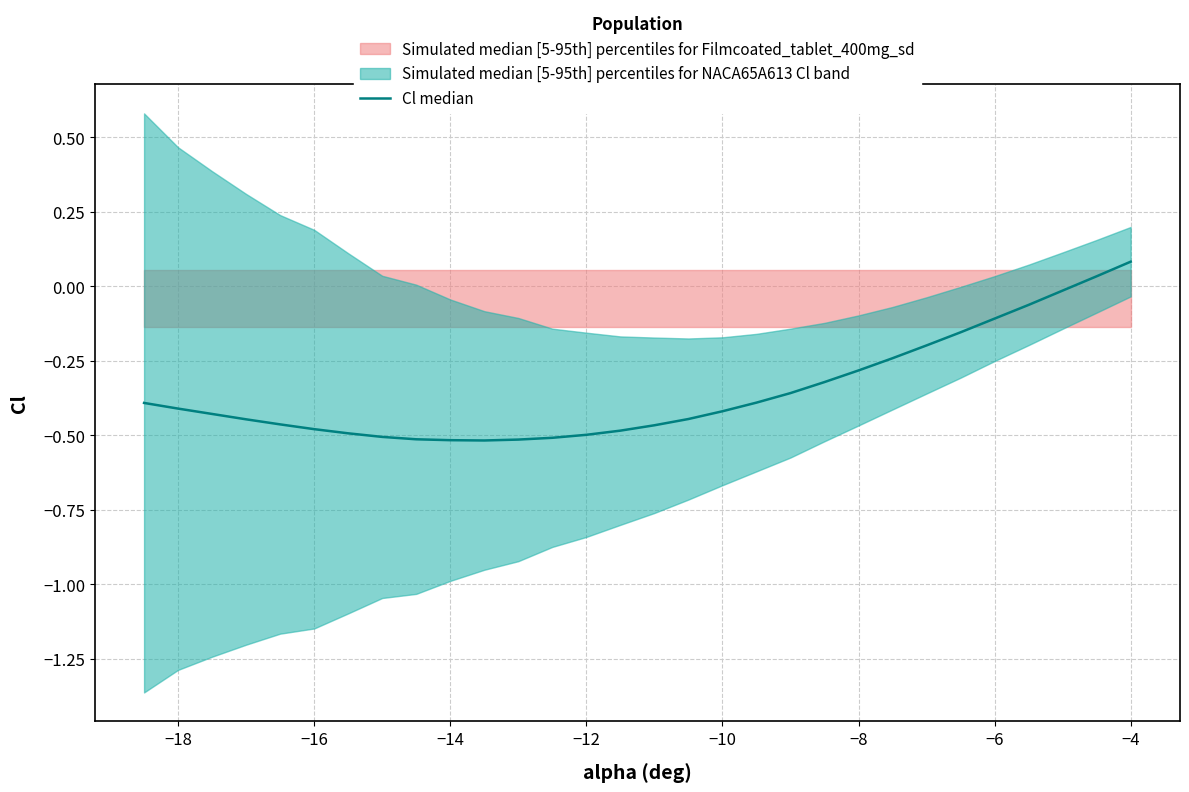

What is the sum of all values?

-10.5